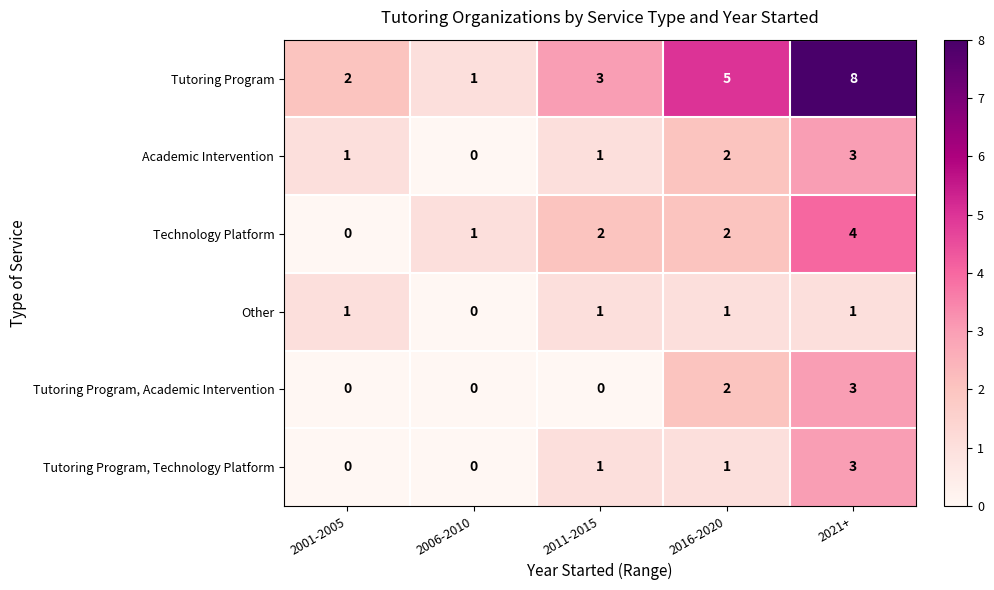

Is it true that Tutoring Program, Technology Platform equals 0 at 2006-2010?

True